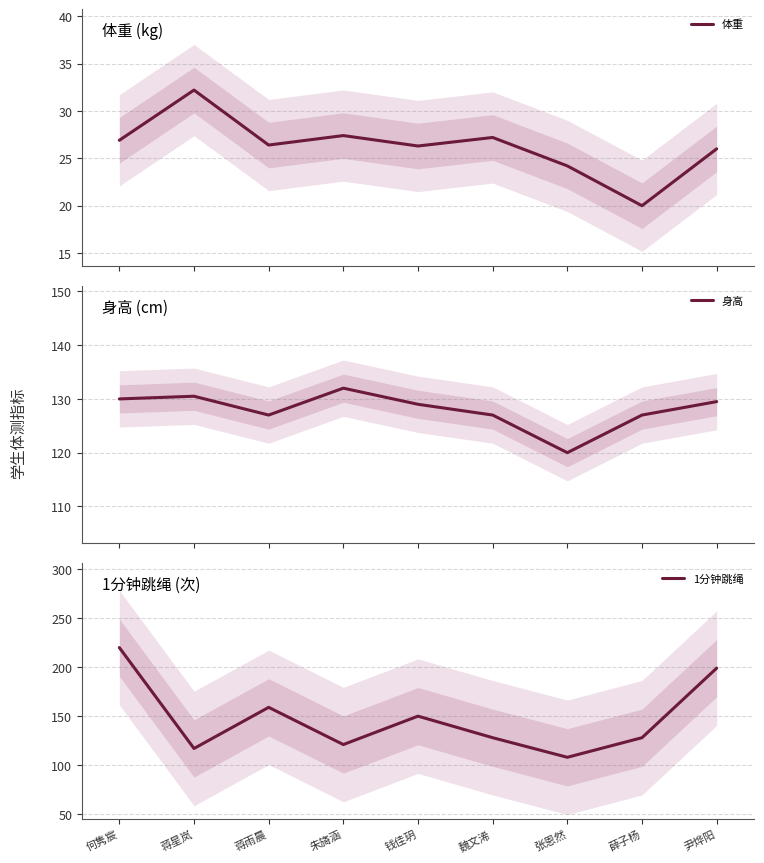

What is the difference between the highest and lowest values at 蒋星岚?

98.3